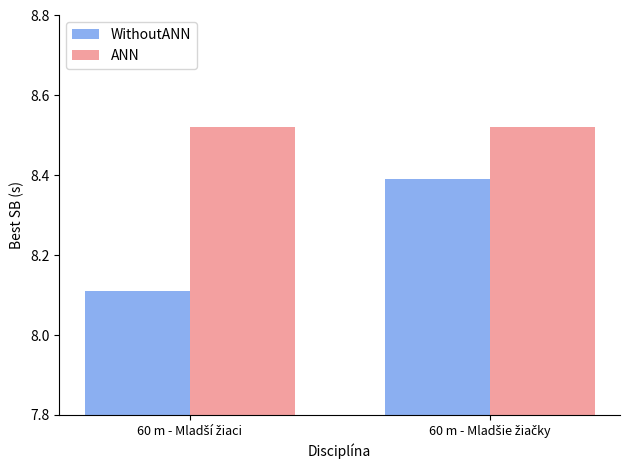

Which series has the largest total across all categories?

ANN